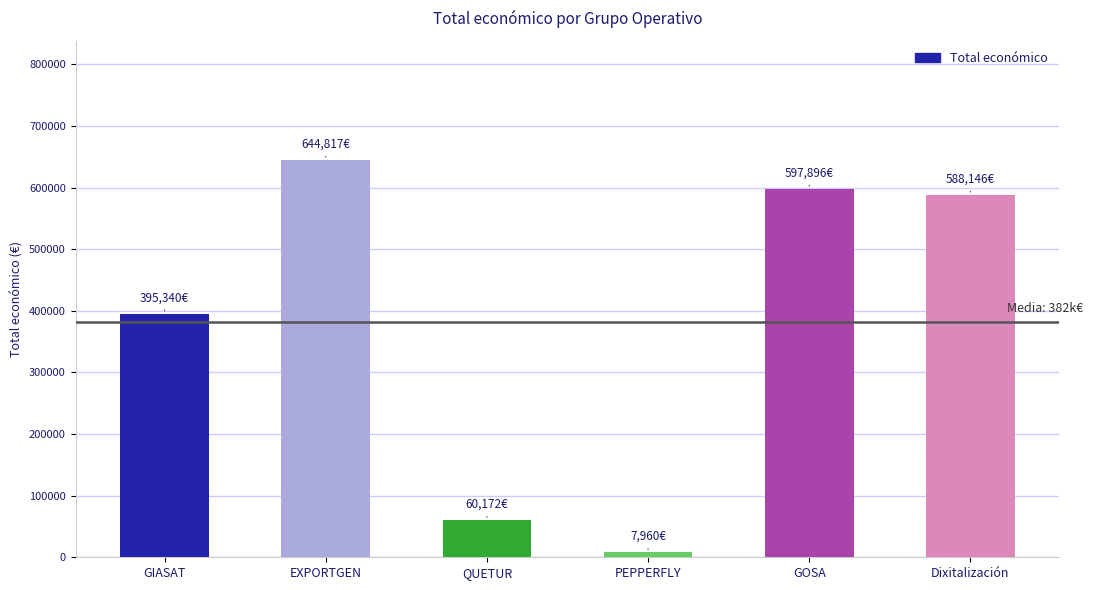

What is the label of the 2nd bar from the left?

EXPORTGEN